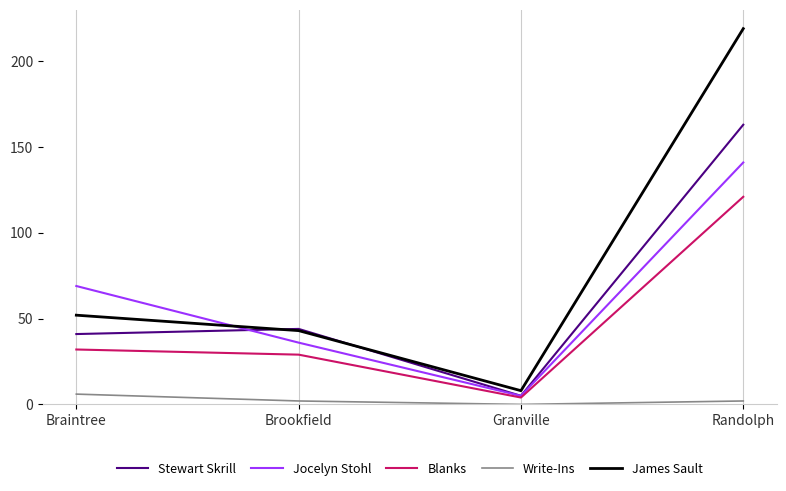

Rank the series at Braintree from lowest to highest value.

Write-Ins, Blanks, Stewart Skrill, James Sault, Jocelyn Stohl